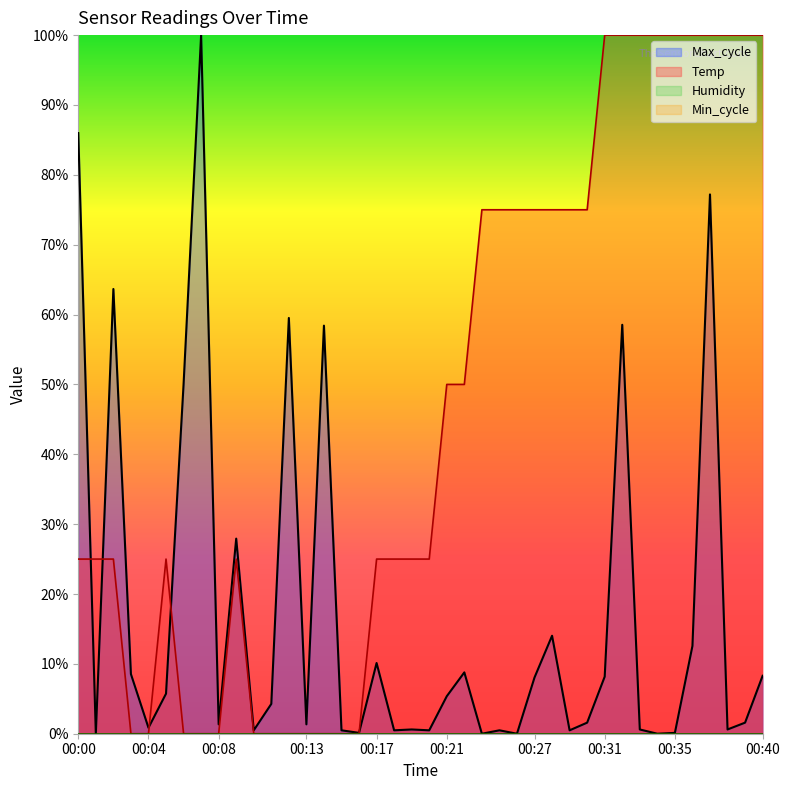

How many times do Max_cycle and Temp cross each other?

5